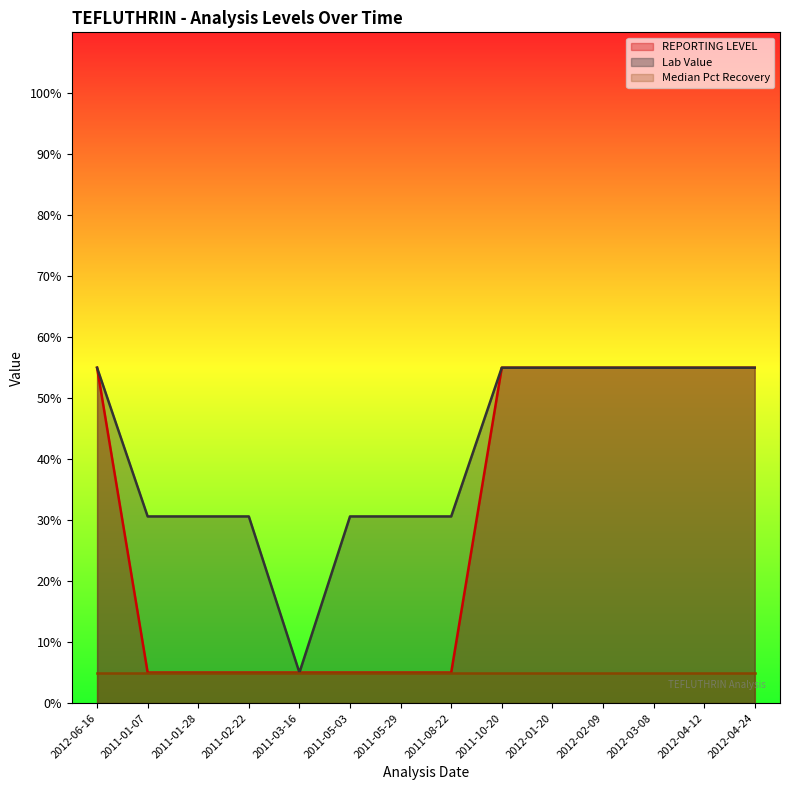

True or false: Lab Value has a value of 0.3 at 2011-02-22.

True